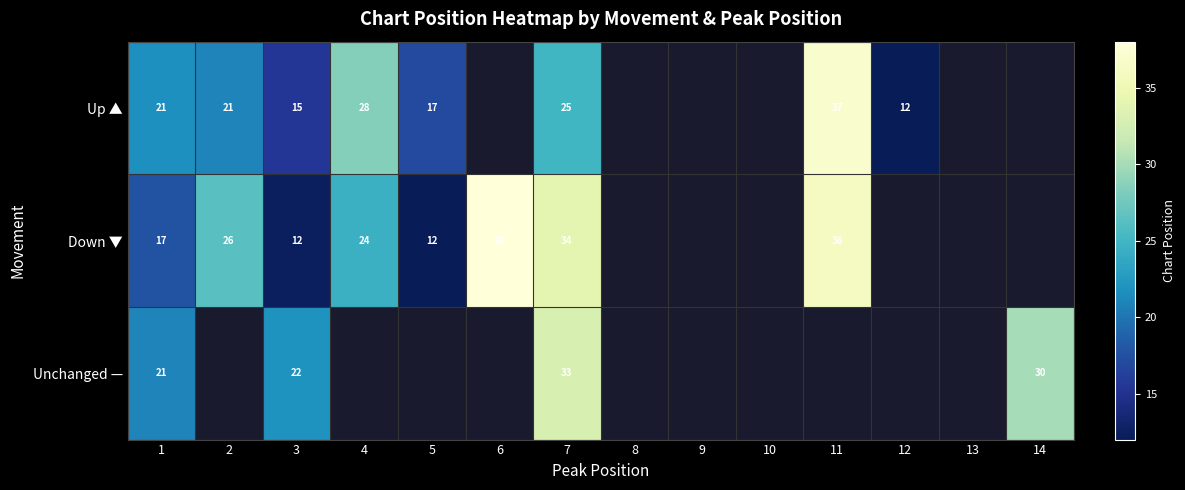

Is the value of Up ▲ at 5 greater than the value of Down ▼ at 6?

No